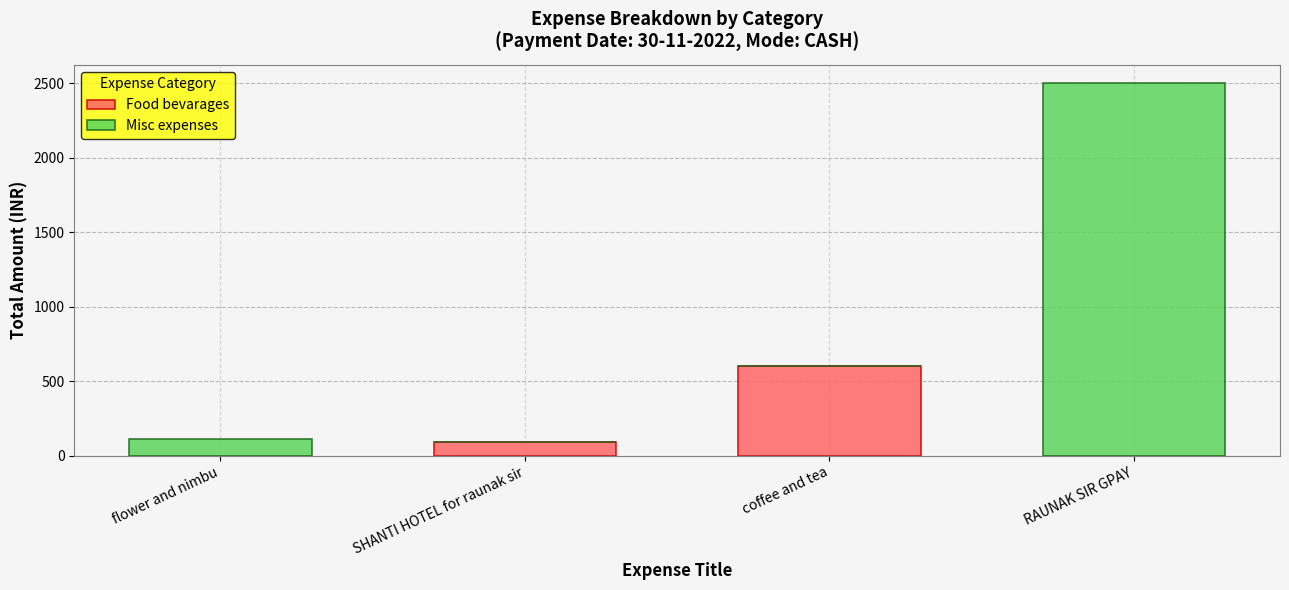

What is the total value across all series at flower and nimbu?

110